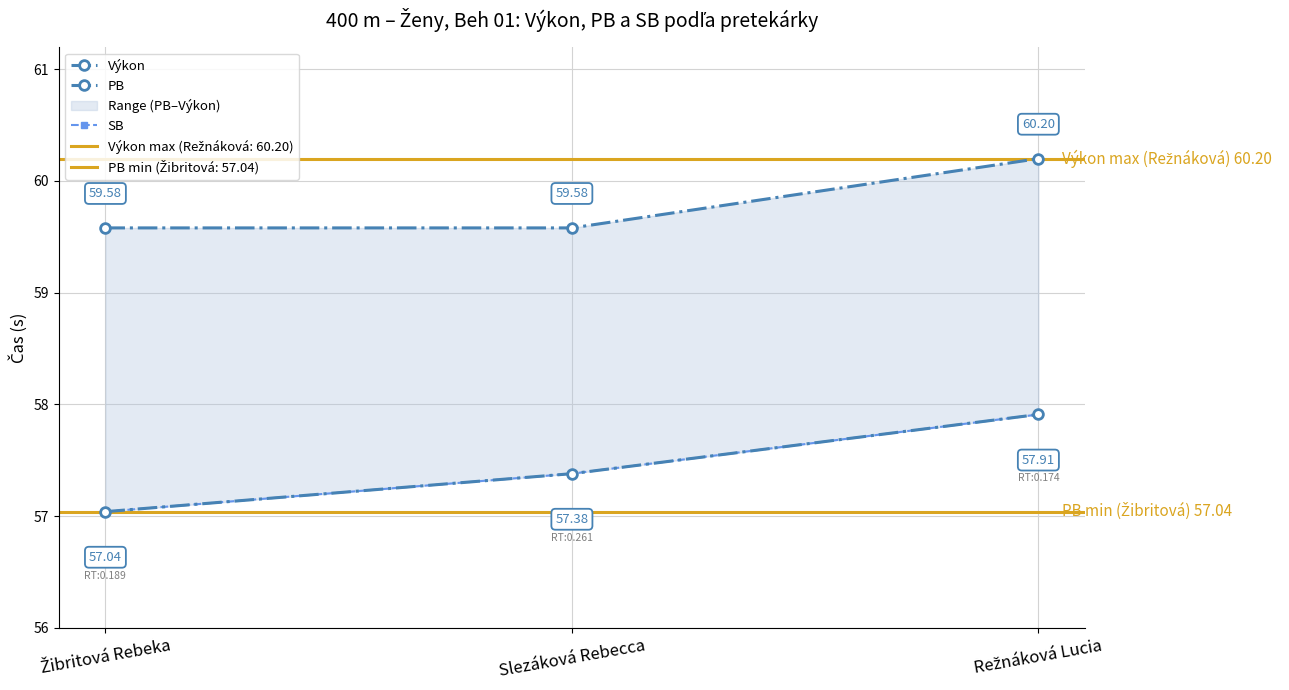

True or false: SB has a value of 81.7 at Slezáková Rebecca.

False